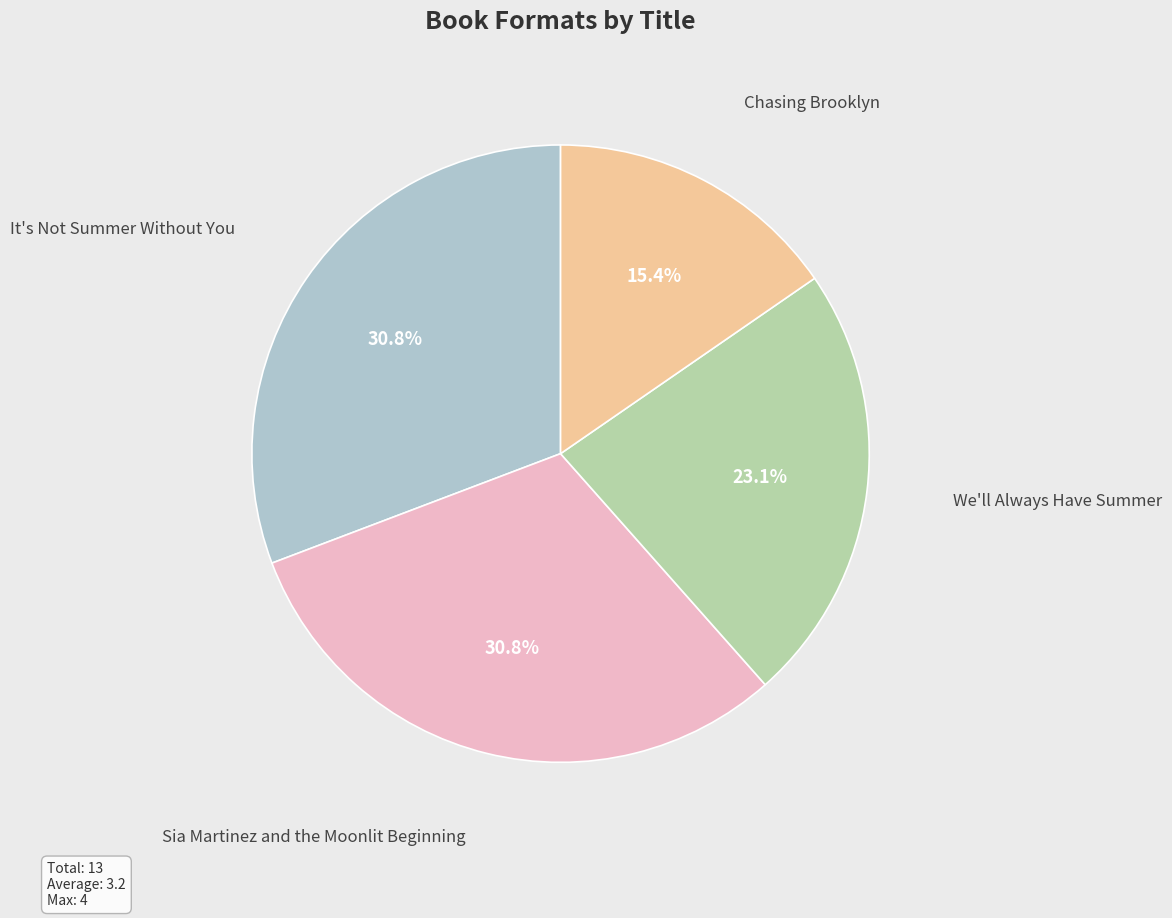

To the nearest percent, what is the difference between the largest and smallest slice percentages?

15%